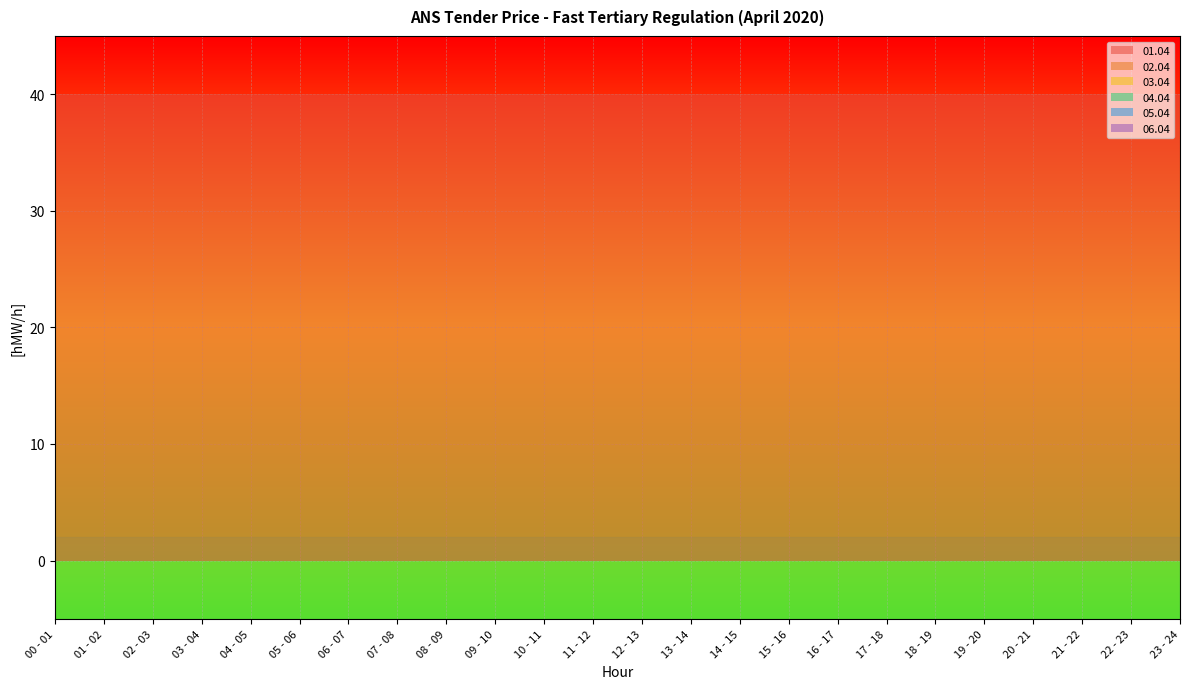

Reading right to left, list all the values displayed in this chart.

01.04: 23 - 24=40	22 - 23=40	21 - 22=40	20 - 21=40	19 - 20=40	18 - 19=40	17 - 18=40	16 - 17=40	15 - 16=40	14 - 15=40	13 - 14=40	12 - 13=40	11 - 12=40	10 - 11=40	09 - 10=40	08 - 09=40	07 - 08=40	06 - 07=40	05 - 06=40	04 - 05=40	03 - 04=40	02 - 03=40	01 - 02=40	00 - 01=40
02.04: 23 - 24=0	22 - 23=0	21 - 22=0	20 - 21=0	19 - 20=0	18 - 19=0	17 - 18=0	16 - 17=0	15 - 16=0	14 - 15=0	13 - 14=0	12 - 13=0	11 - 12=0	10 - 11=0	09 - 10=0	08 - 09=0	07 - 08=0	06 - 07=0	05 - 06=0	04 - 05=0	03 - 04=0	02 - 03=0	01 - 02=0	00 - 01=0
03.04: 23 - 24=0	22 - 23=0	21 - 22=0	20 - 21=0	19 - 20=0	18 - 19=0	17 - 18=0	16 - 17=0	15 - 16=0	14 - 15=0	13 - 14=0	12 - 13=0	11 - 12=0	10 - 11=0	09 - 10=0	08 - 09=0	07 - 08=0	06 - 07=0	05 - 06=0	04 - 05=0	03 - 04=0	02 - 03=0	01 - 02=0	00 - 01=0
04.04: 23 - 24=0	22 - 23=0	21 - 22=0	20 - 21=0	19 - 20=0	18 - 19=0	17 - 18=0	16 - 17=0	15 - 16=0	14 - 15=0	13 - 14=0	12 - 13=0	11 - 12=0	10 - 11=0	09 - 10=0	08 - 09=0	07 - 08=0	06 - 07=0	05 - 06=0	04 - 05=0	03 - 04=0	02 - 03=0	01 - 02=0	00 - 01=0
05.04: 23 - 24=0	22 - 23=0	21 - 22=0	20 - 21=0	19 - 20=0	18 - 19=0	17 - 18=0	16 - 17=0	15 - 16=0	14 - 15=0	13 - 14=0	12 - 13=0	11 - 12=0	10 - 11=0	09 - 10=0	08 - 09=0	07 - 08=0	06 - 07=0	05 - 06=0	04 - 05=0	03 - 04=0	02 - 03=0	01 - 02=0	00 - 01=0
06.04: 23 - 24=0	22 - 23=0	21 - 22=0	20 - 21=0	19 - 20=0	18 - 19=0	17 - 18=0	16 - 17=0	15 - 16=0	14 - 15=0	13 - 14=0	12 - 13=0	11 - 12=0	10 - 11=0	09 - 10=0	08 - 09=0	07 - 08=0	06 - 07=0	05 - 06=0	04 - 05=0	03 - 04=0	02 - 03=0	01 - 02=0	00 - 01=0